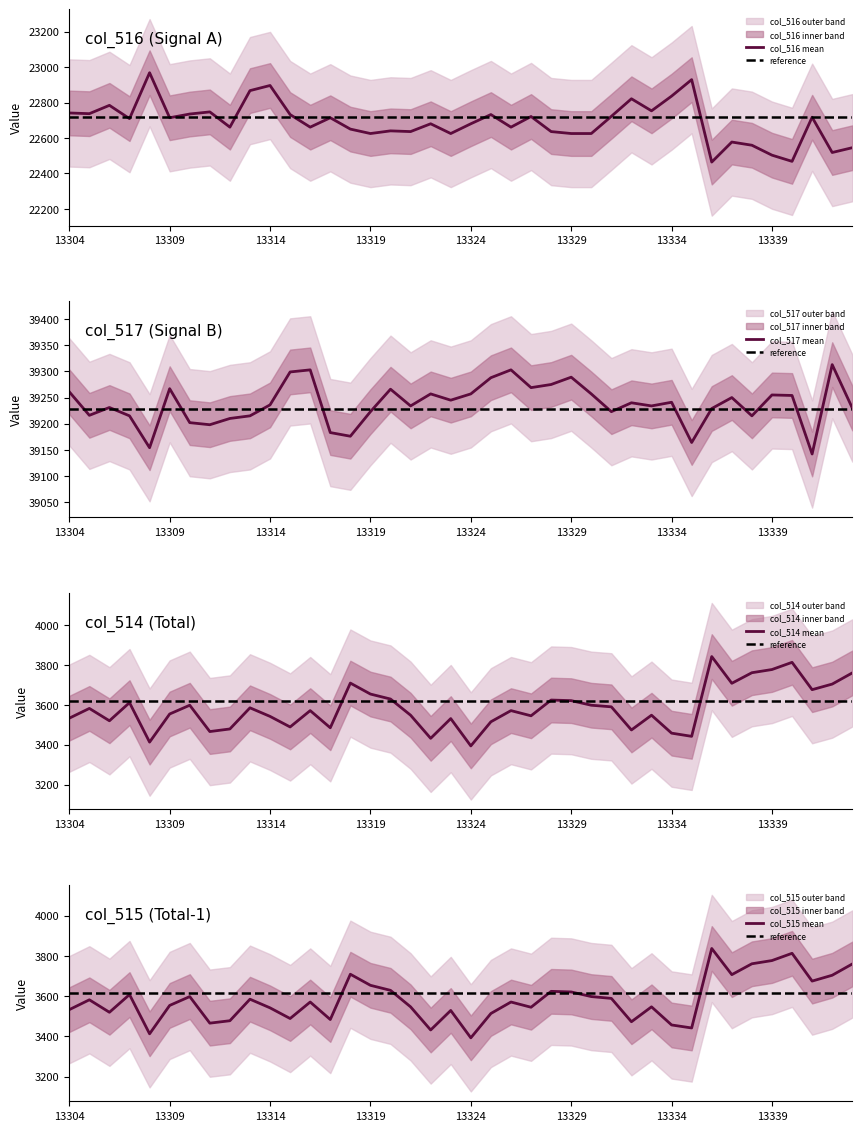

What are all the series names shown in the legend?

col_516, col_517, col_514, col_515